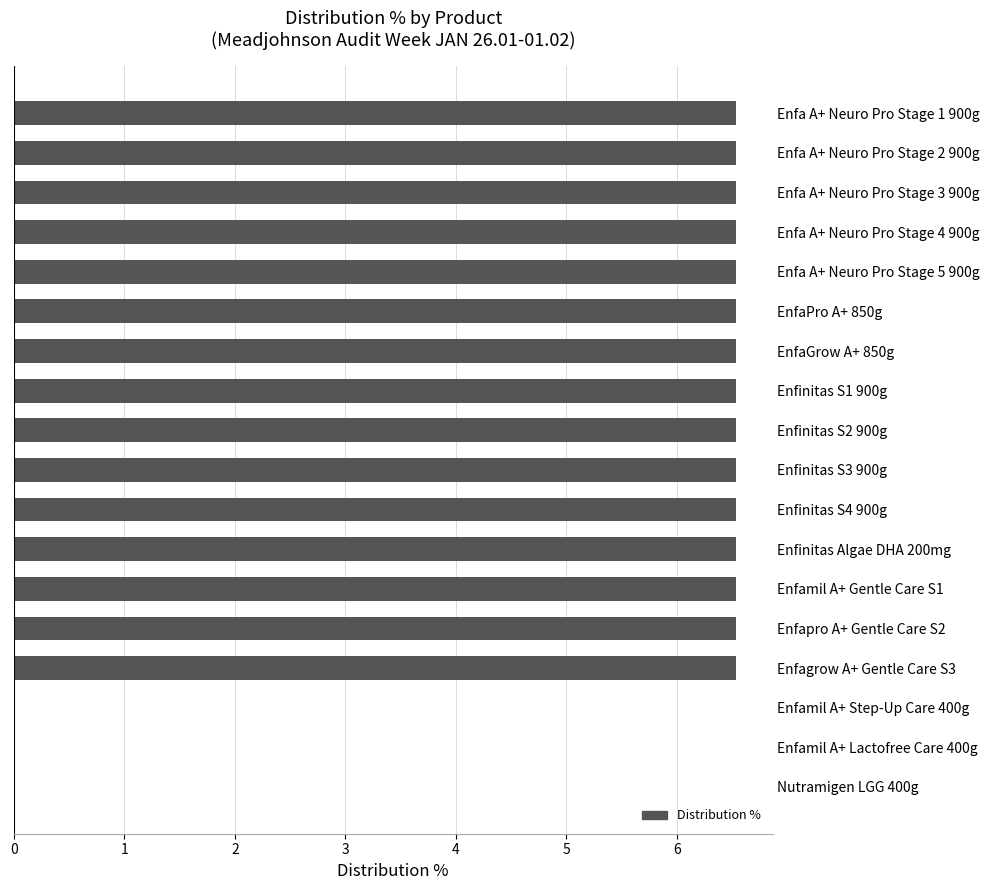

True or false: the data shows 9.1 at Enfa A+ Neuro Pro Stage 3 900g.

False